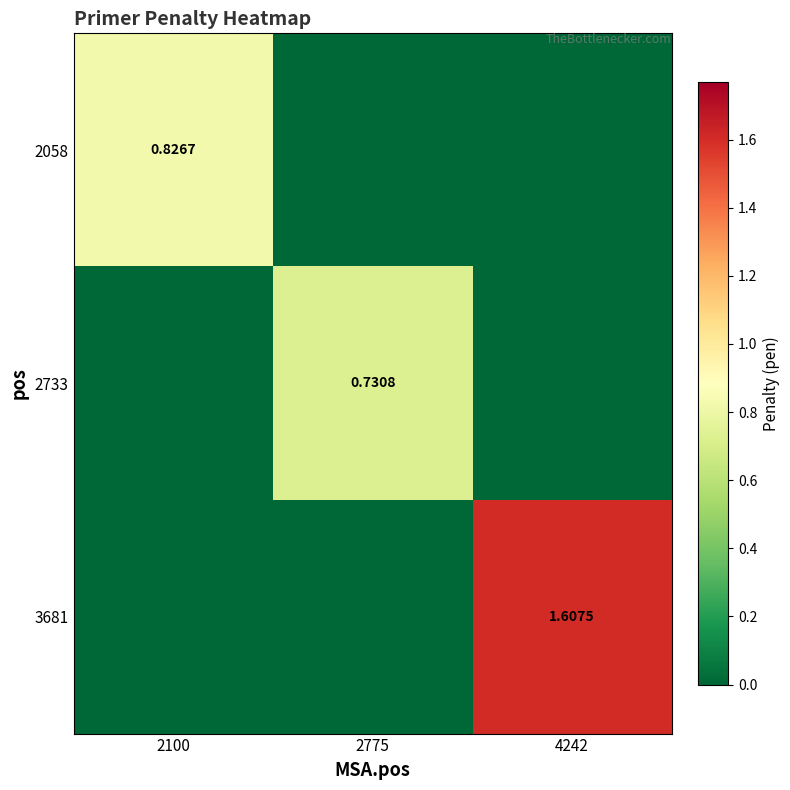

Count the number of data series in this chart.

3